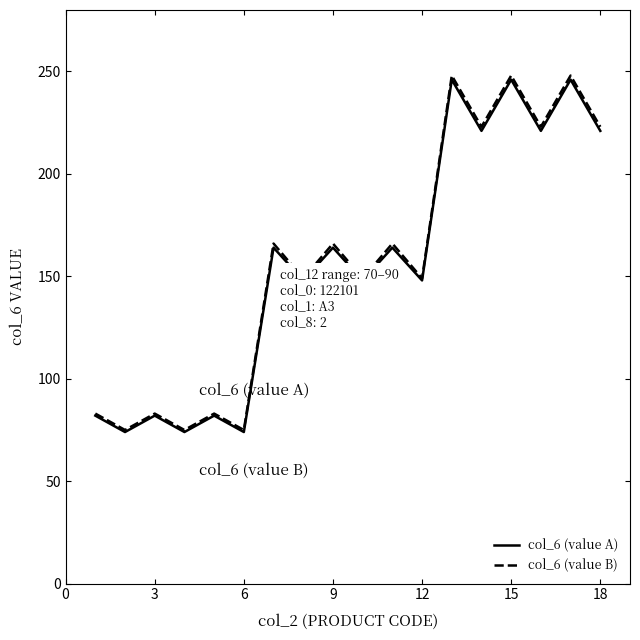

What is the minimum value shown in the chart?

74